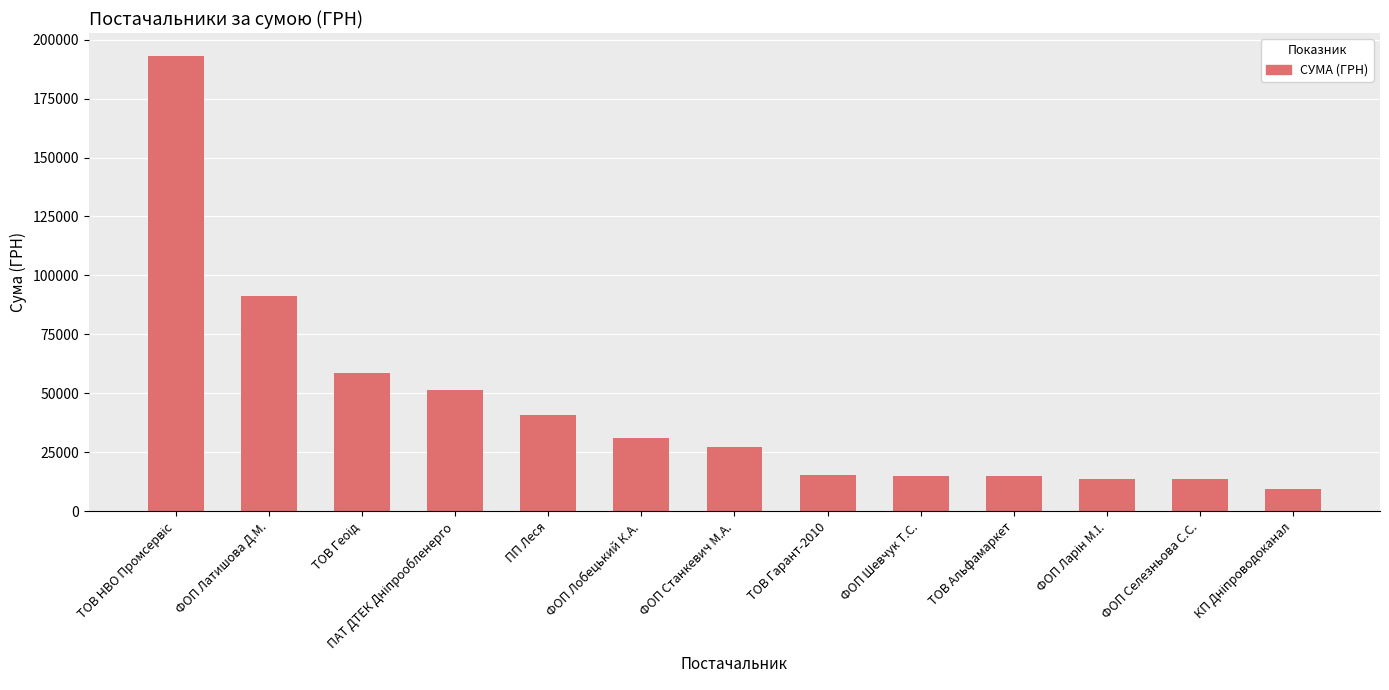

Between ТОВ Альфамаркет and ФОП Латишова Д.М., which is larger?

ФОП Латишова Д.М.